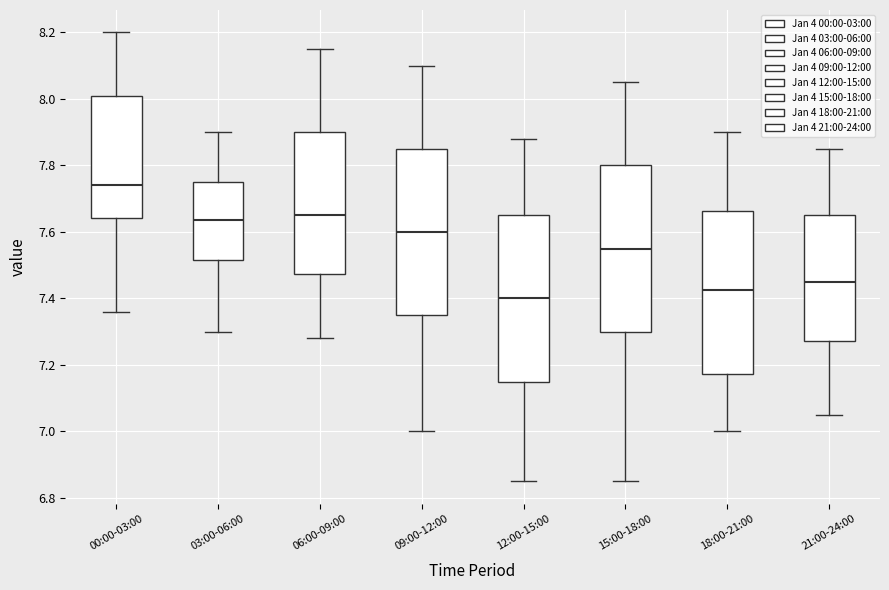

Reading left to right, transcribe this box plot: for each box, give where its median line is, the range the box spans, and where its two whiskers end, as read against the y-axis. The values are not printed on the chart, so give them approximately, as read against the axis.

00:00-03:00: median 7.74, box 7.64 to 8.00, whiskers 7.36 to 8.20
03:00-06:00: median 7.64, box 7.52 to 7.76, whiskers 7.30 to 7.90
06:00-09:00: median 7.66, box 7.48 to 7.90, whiskers 7.28 to 8.16
09:00-12:00: median 7.60, box 7.36 to 7.86, whiskers 7.00 to 8.10
12:00-15:00: median 7.40, box 7.16 to 7.66, whiskers 6.86 to 7.88
15:00-18:00: median 7.56, box 7.30 to 7.80, whiskers 6.86 to 8.06
18:00-21:00: median 7.42, box 7.18 to 7.66, whiskers 7.00 to 7.90
21:00-24:00: median 7.46, box 7.28 to 7.66, whiskers 7.06 to 7.86